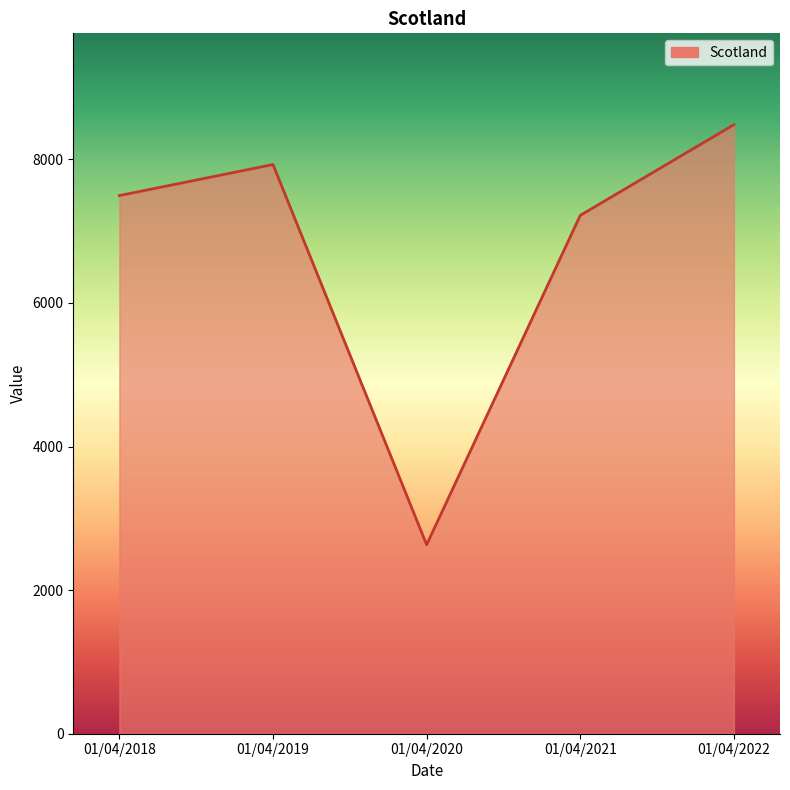

At which category does the data reach its first local peak?

01/04/2019